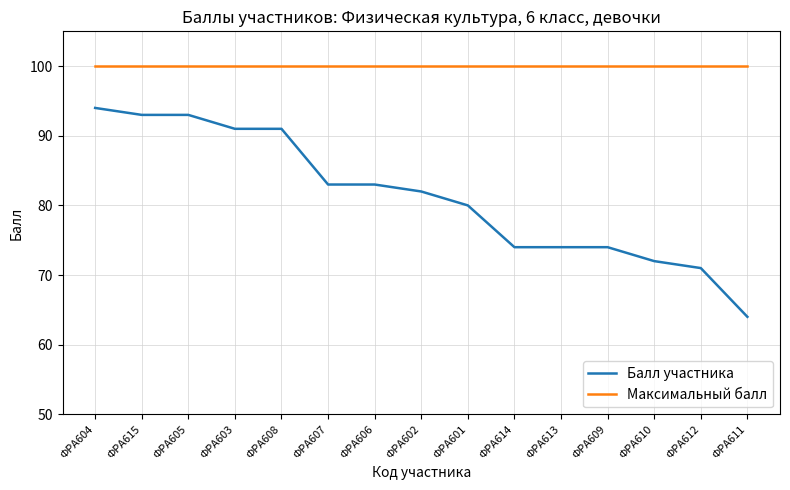

What is the greatest value displayed?

100